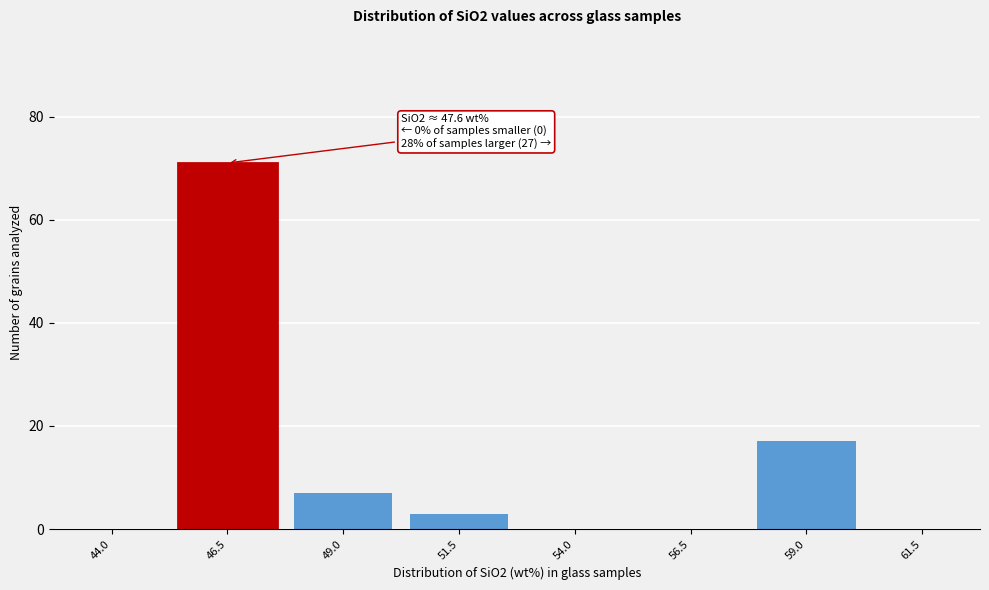

Reading left to right, list all the values displayed in this chart.

44.0=0	46.5=71	49.0=7	51.5=3	54.0=0	56.5=0	59.0=17	61.5=0